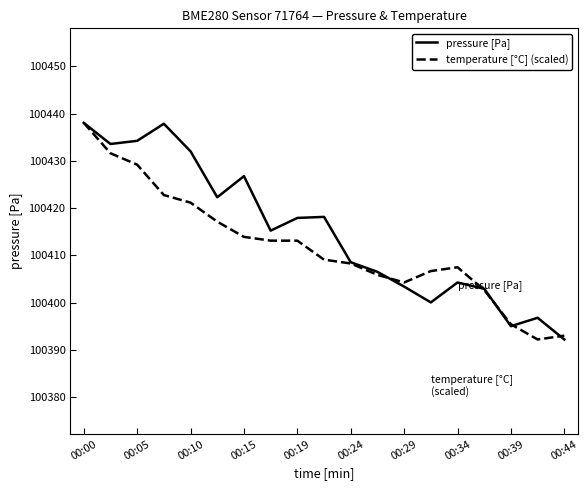

Is this an area chart (filled region under the line)?

No